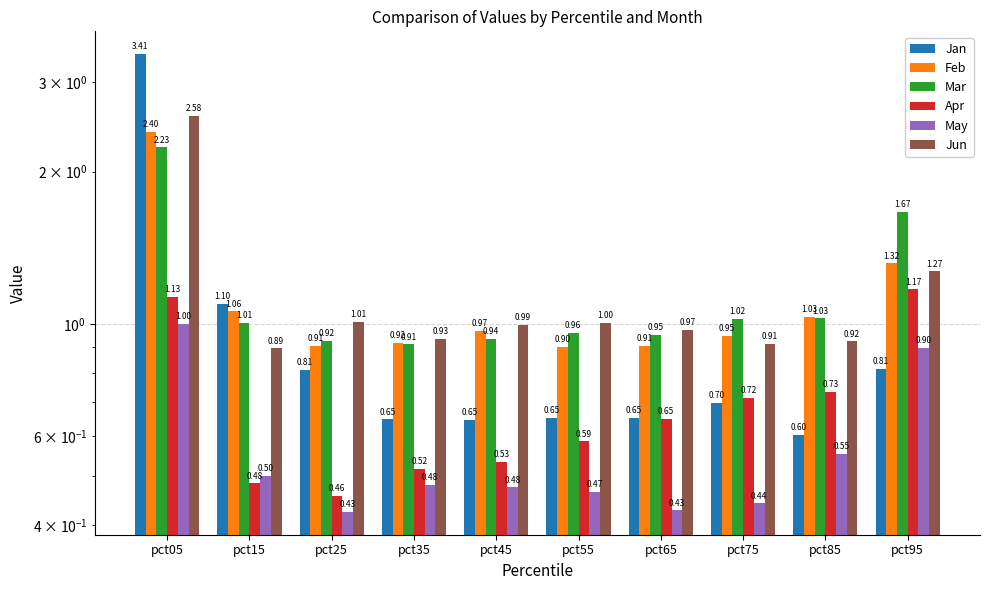

What is the spread (max minus min) of values at pct25?

0.6